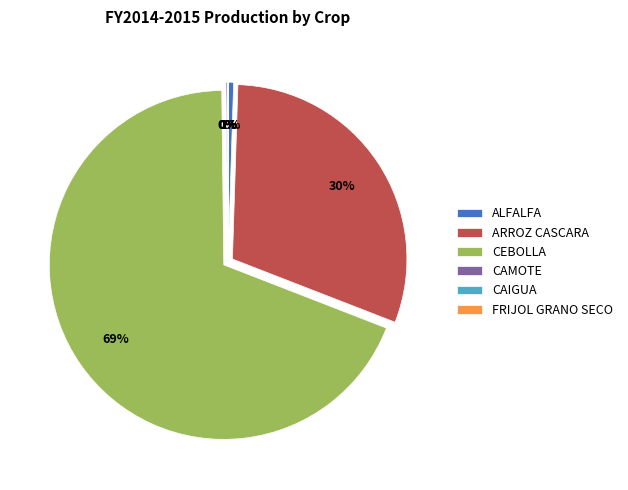

To the nearest percent, what is the average slice percentage?

17%